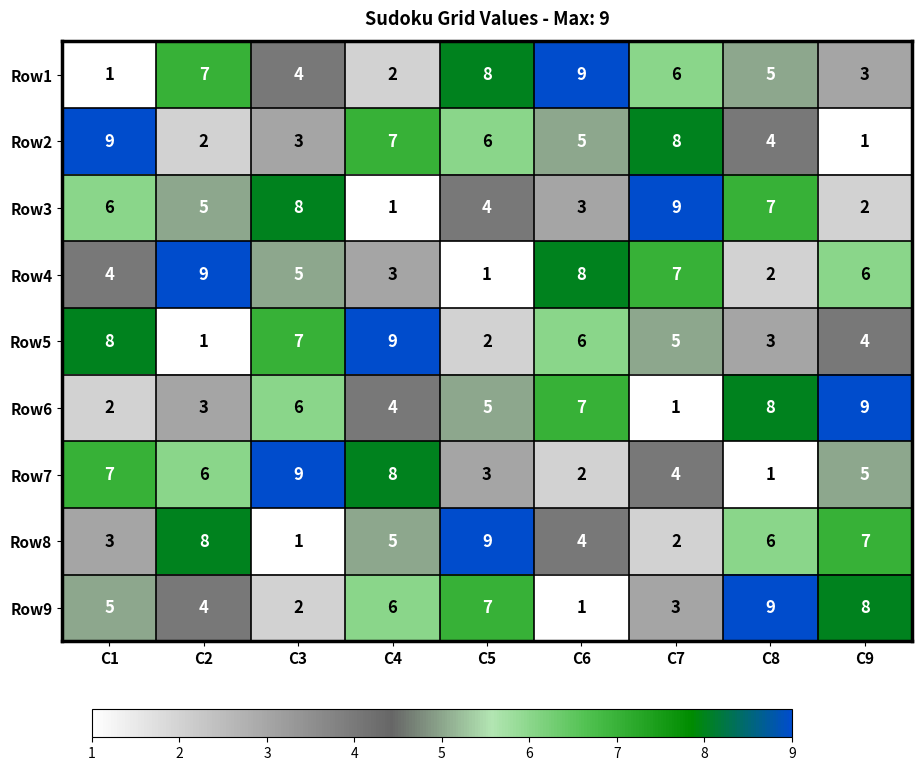

Where does the Row6 series first go above 5?

C3